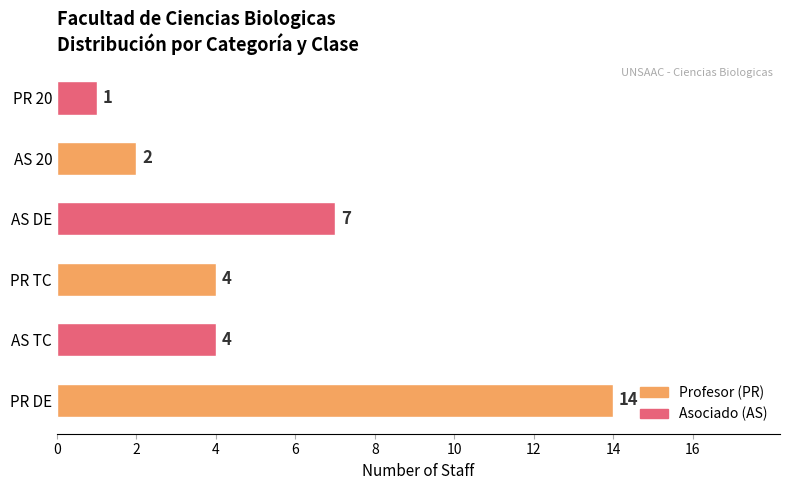

What is the change in value from AS TC to AS DE?

+3